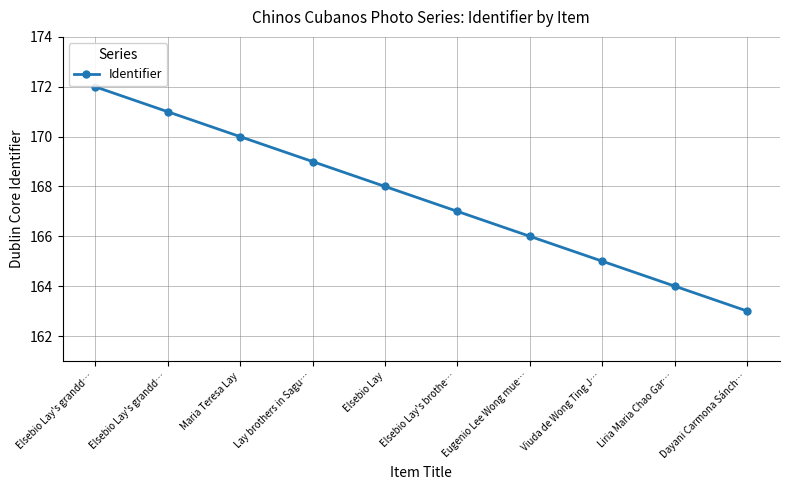

Which label corresponds to the smallest value in the chart?

Dayani Carmona Sánch…